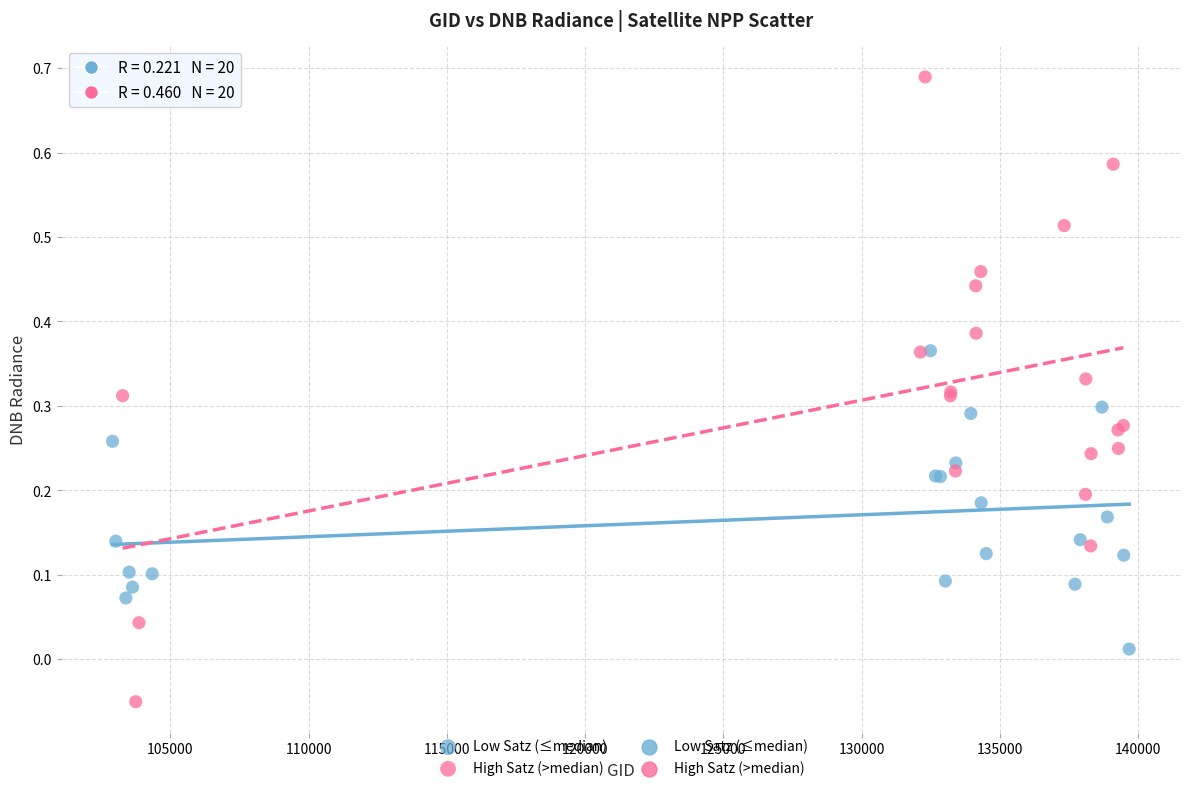

Which series reaches the maximum Y coordinate?

High Satz (>median)